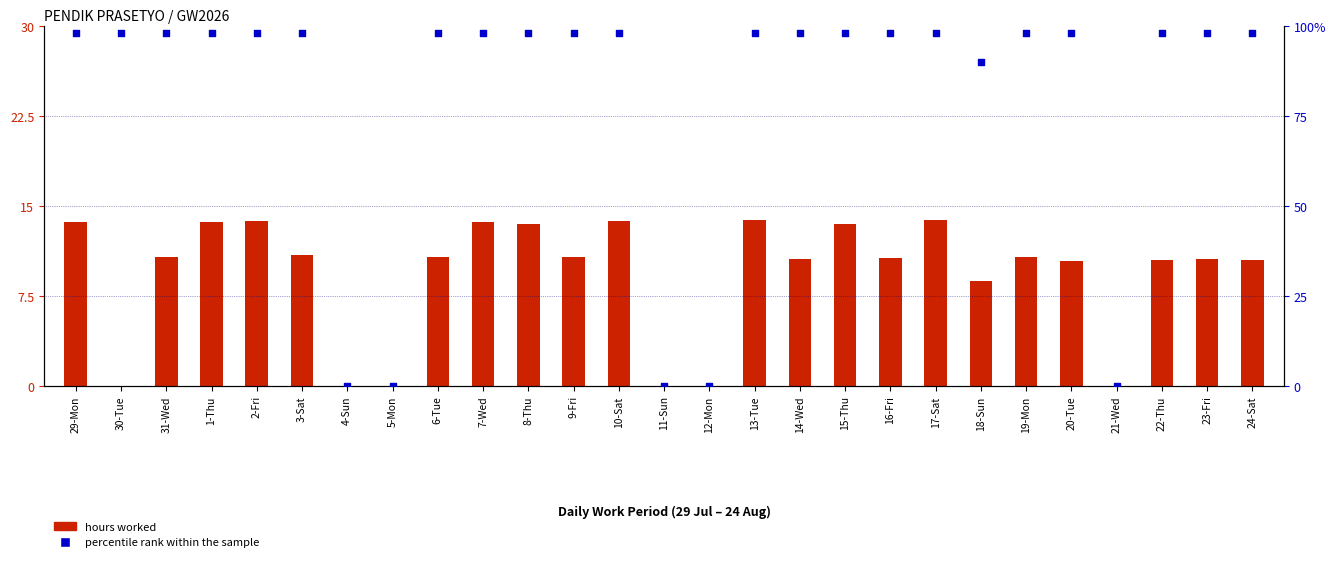

At which category is the sum across all series the highest?

13-Tue